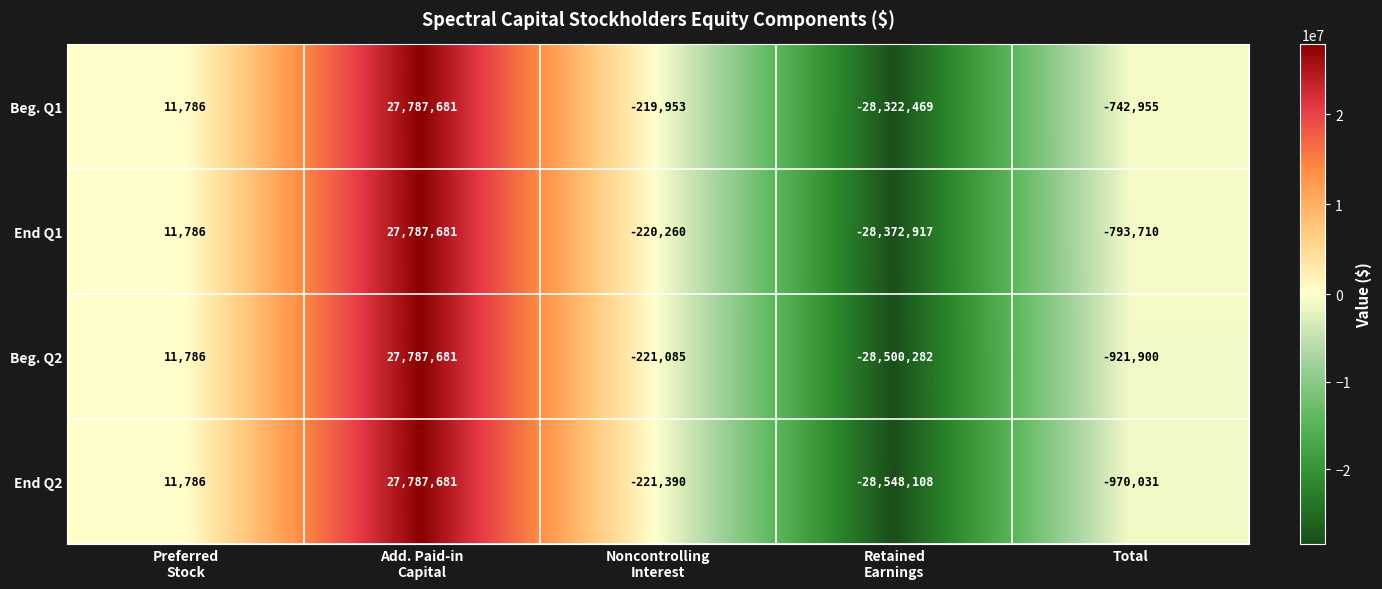

What is the sum of all End Q2 values?

-1940062